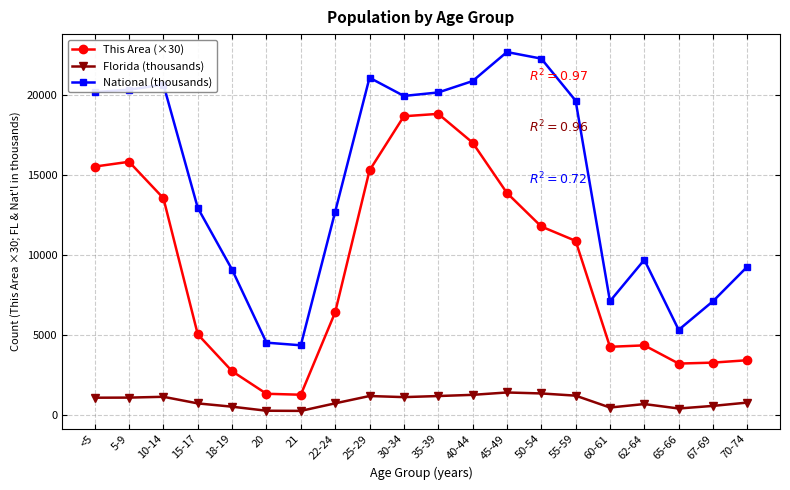

What is the total value across all series at 10-14?

35368.0